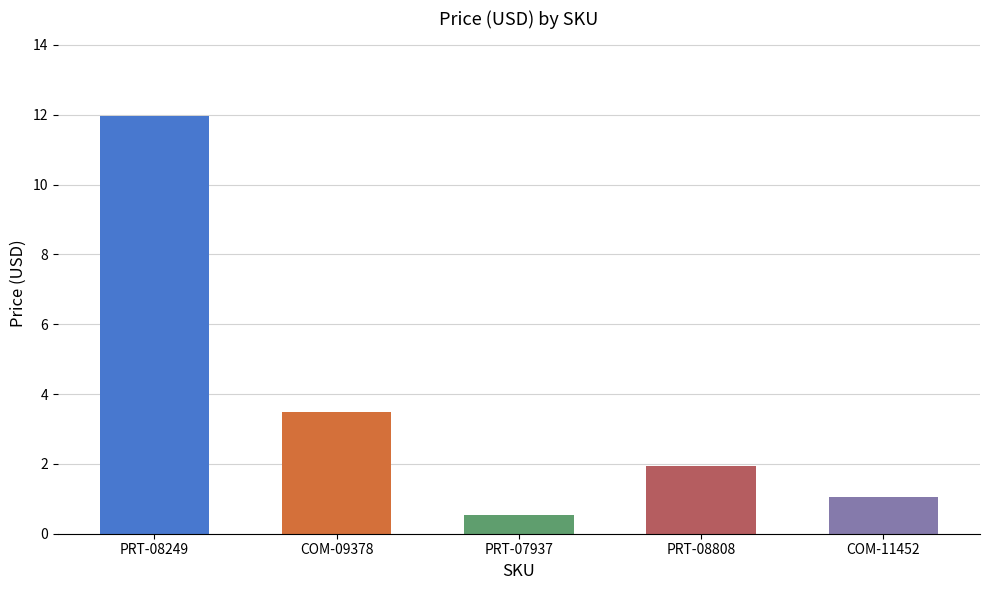

Where is the data nearest to the value 6?

COM-09378